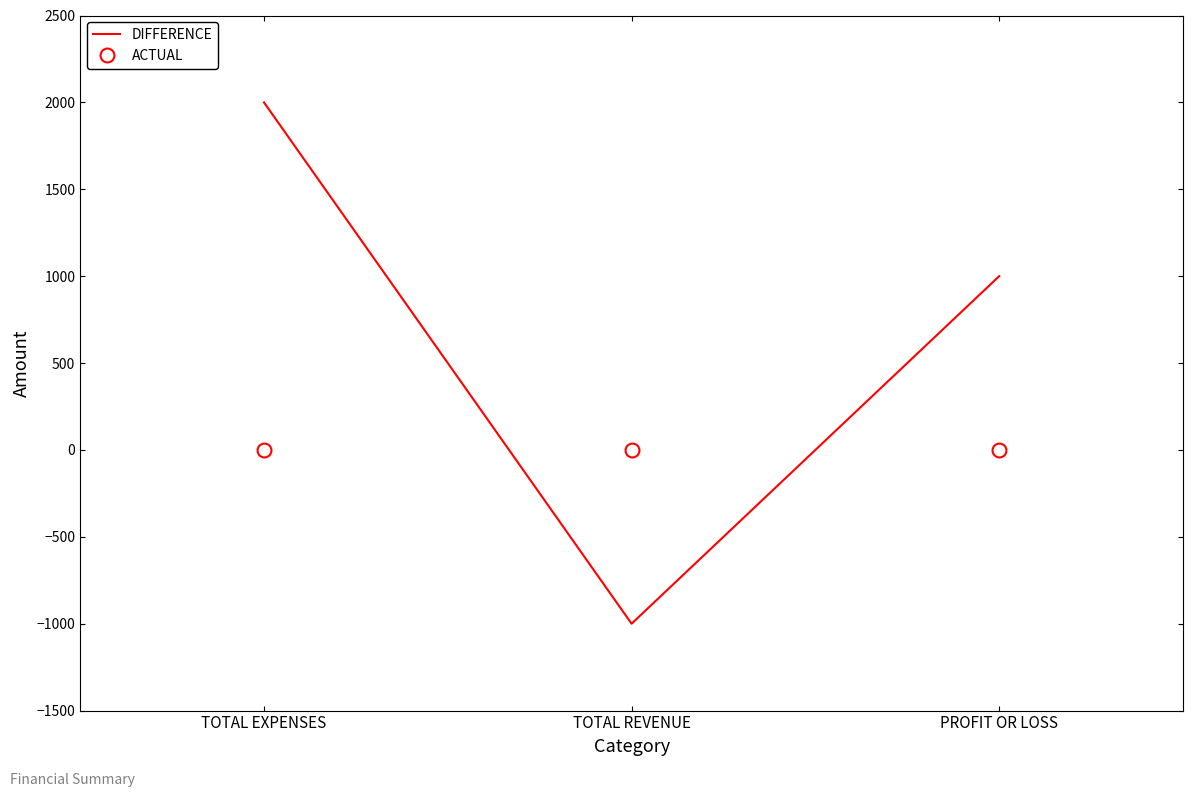

At which label does DIFFERENCE first exceed 1000?

TOTAL EXPENSES